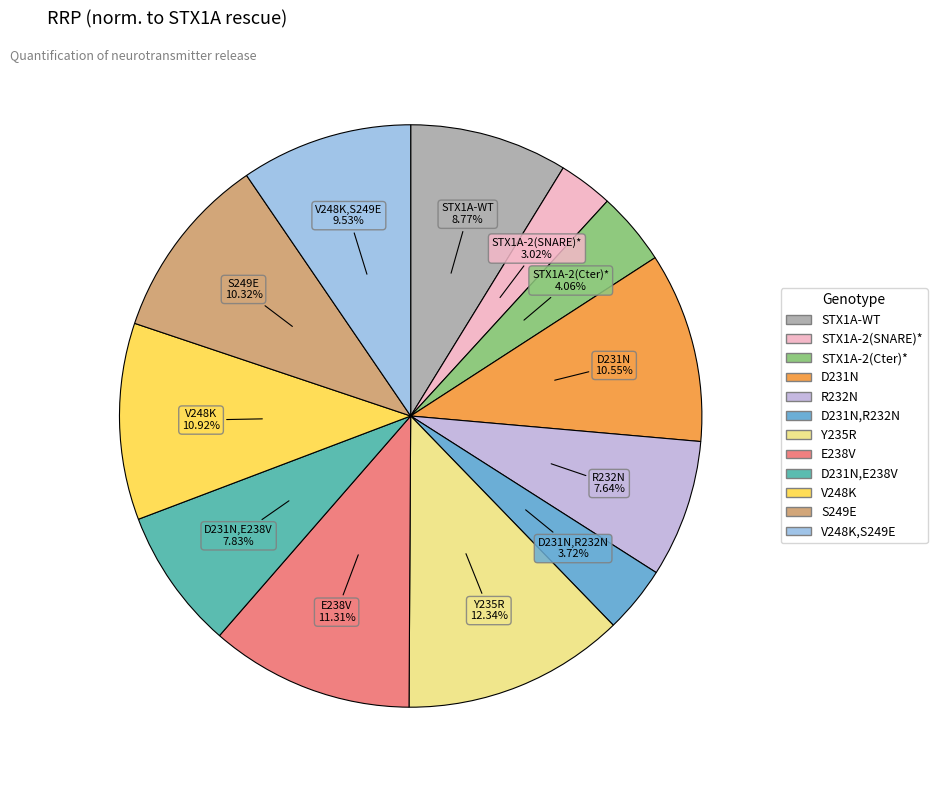

Is there any slice that represents more than half of the pie?

No